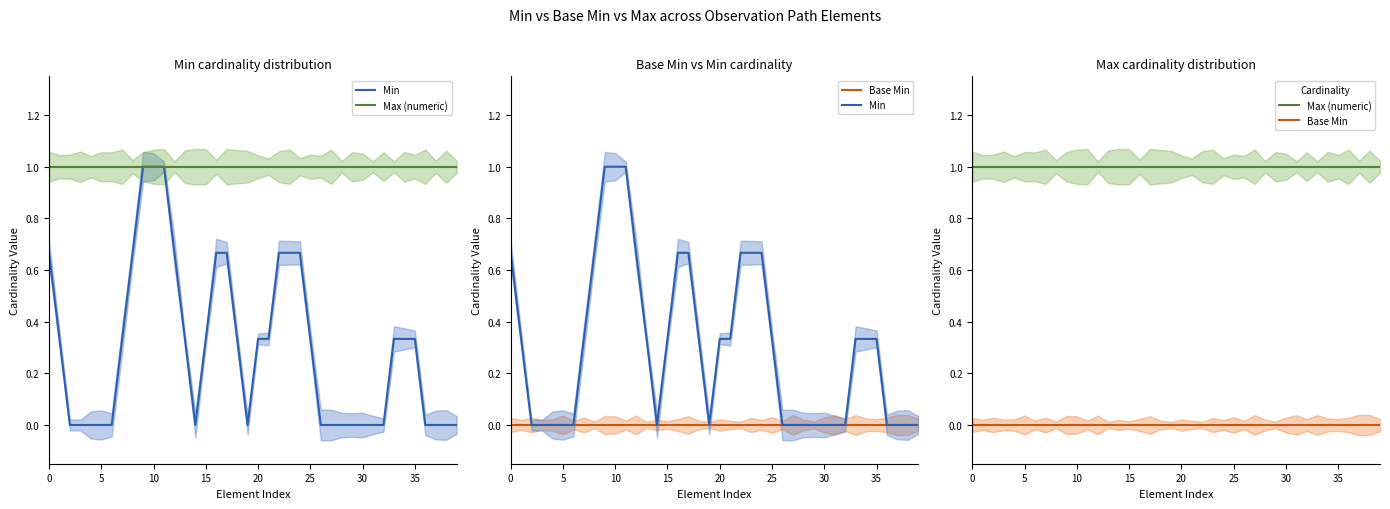

Which has a higher value, 25 or 24?

24